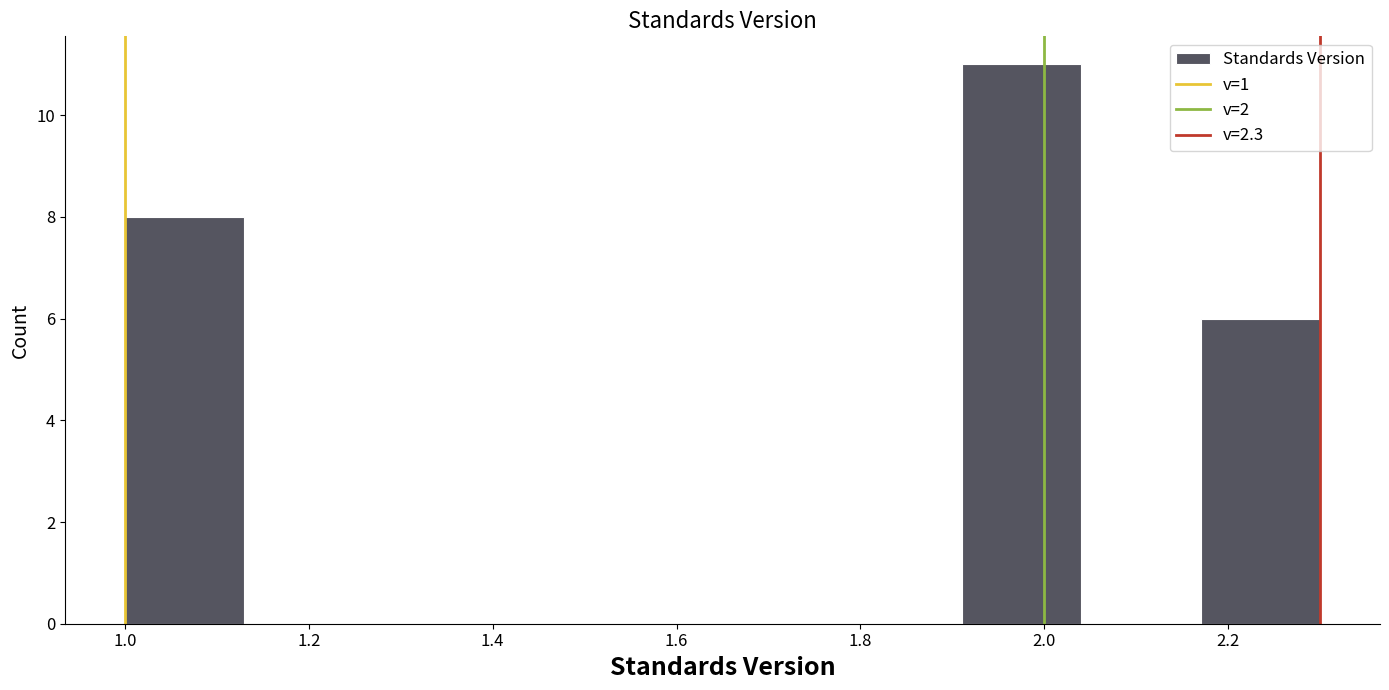

Which range on the x-axis has the tallest bar?

1.91 to 2.04